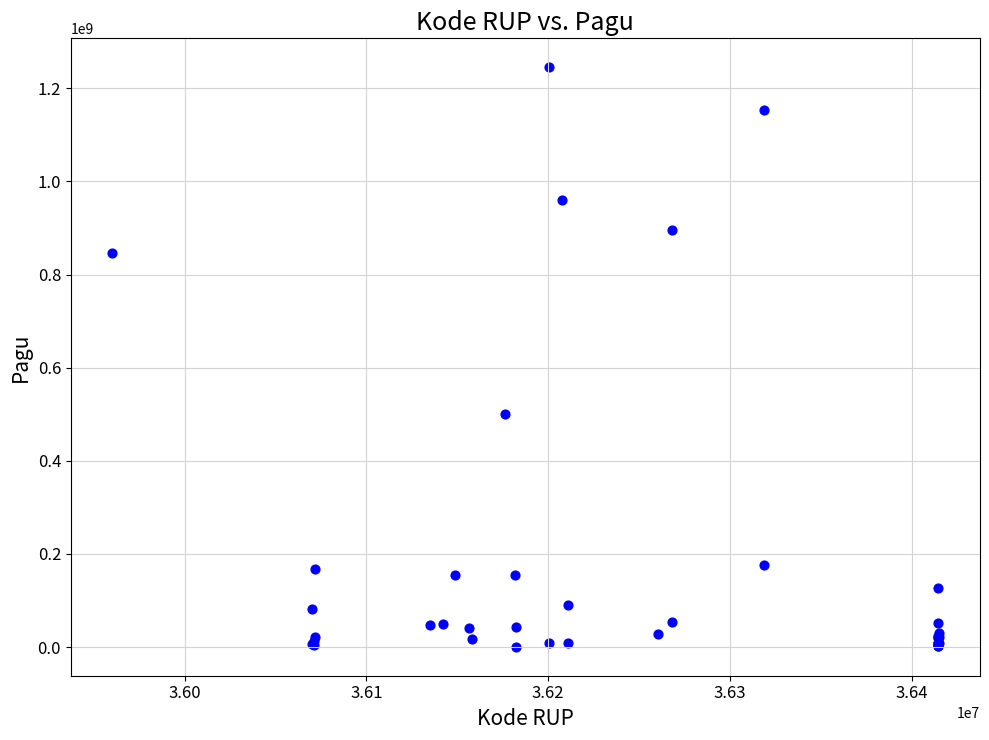

What Y value in the scatter plot is closest to 622840000?

499932000